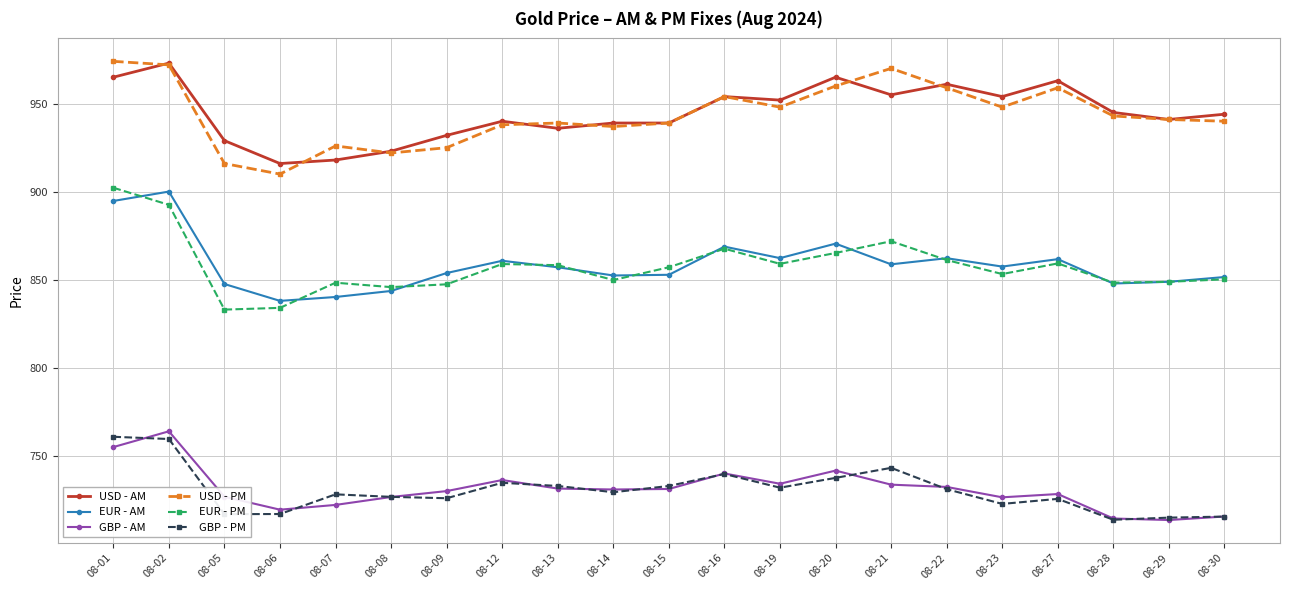

At which label does USD - AM first exceed 944?

08-01